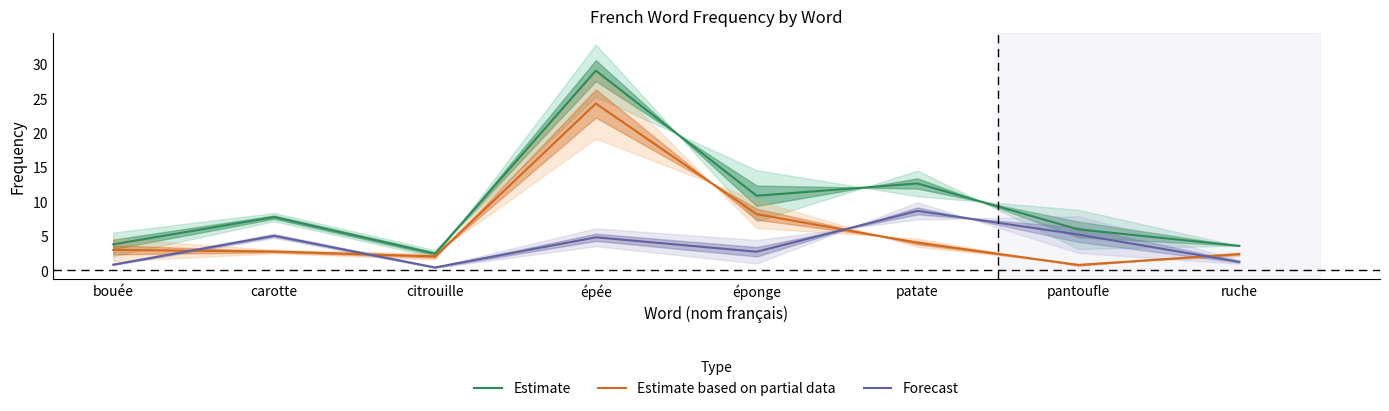

Rank the series at patate from lowest to highest value.

Estimate based on partial data, Forecast, Estimate